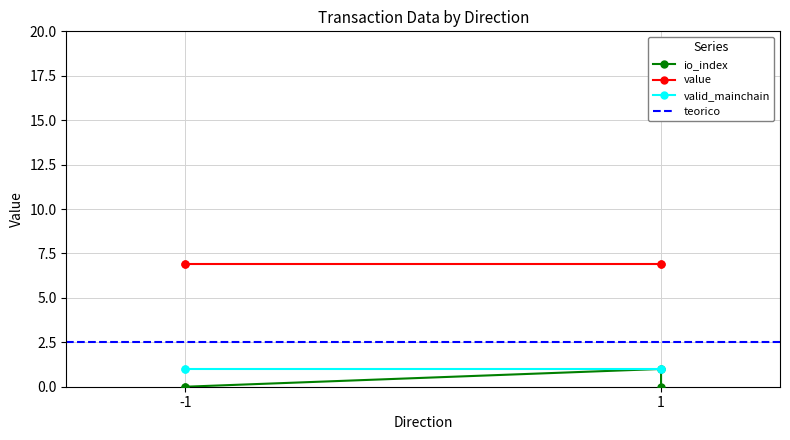

Reading left to right, list all the values displayed in this chart.

io_index: -1=0.0	-1=0.0	1=1.0	1=0.0
value: -1=6.9	-1=6.9	1=6.9	1=6.9
valid_mainchain: -1=1.0	-1=1.0	1=1.0	1=1.0